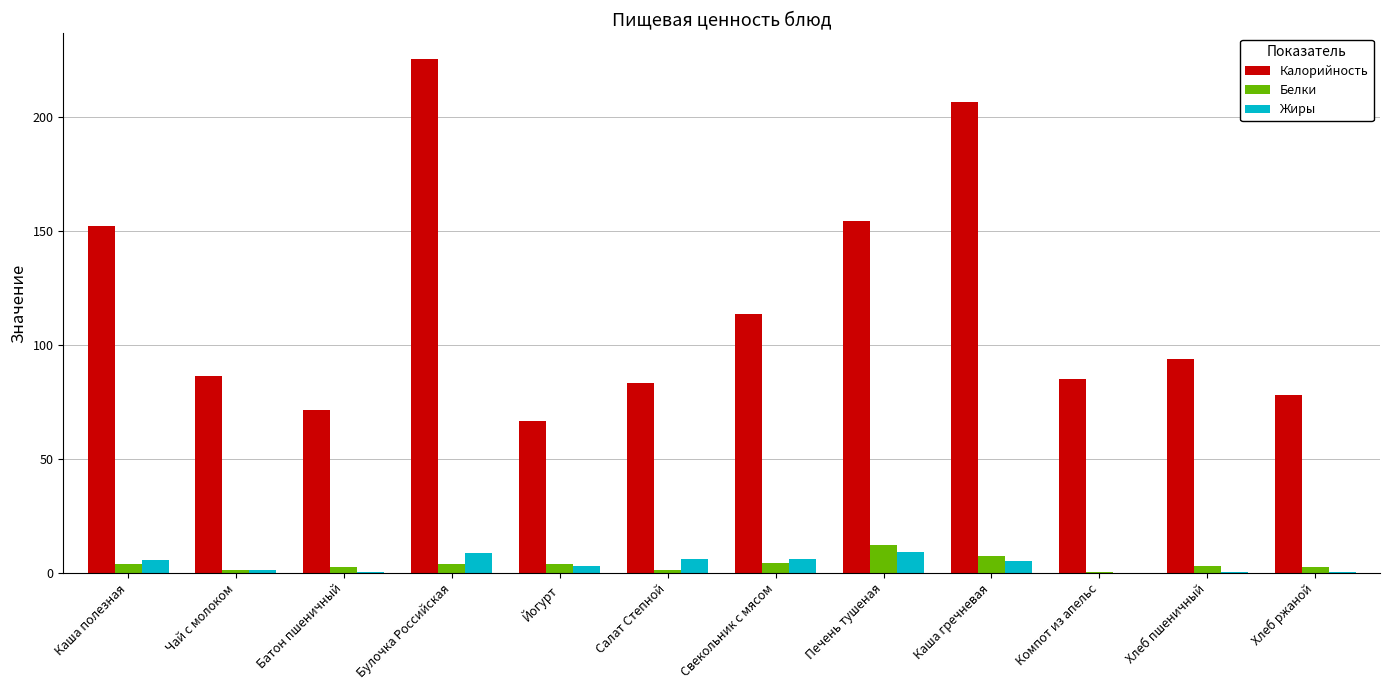

How many groups of bars are there?

12